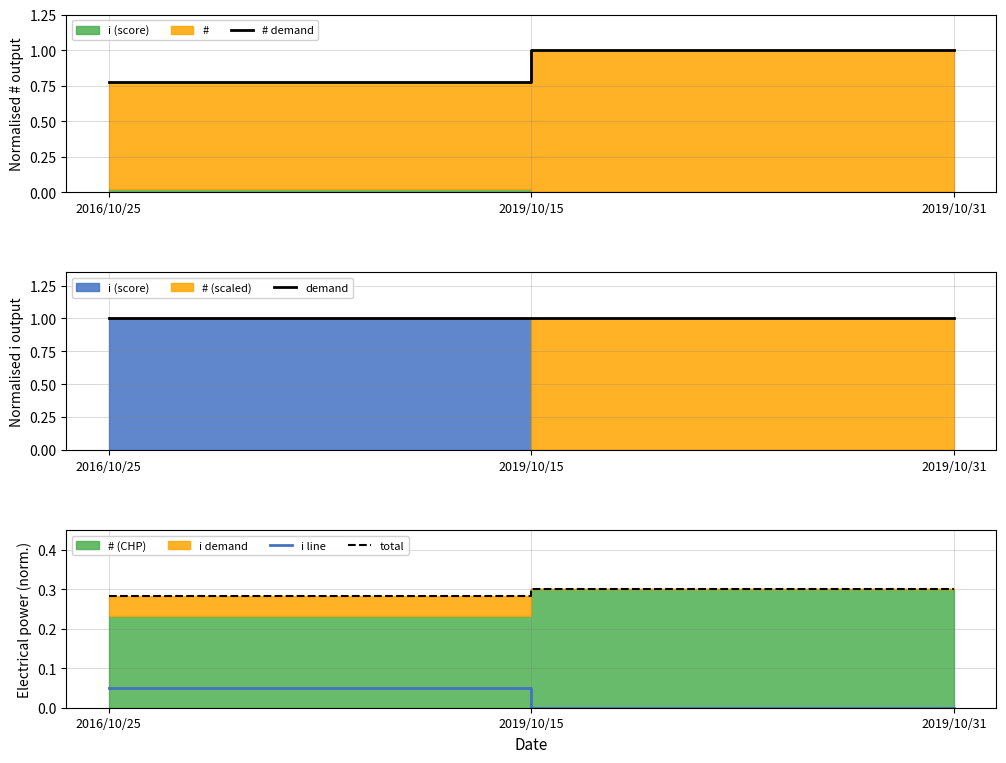

Which has a higher value, 2019/10/31 or 2019/10/15?

2019/10/31